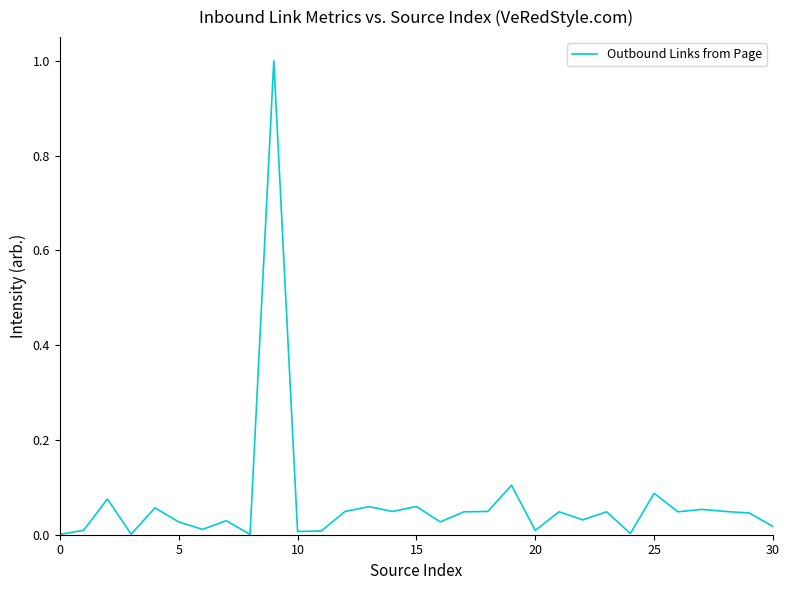

What is the difference between the maximum and minimum values?

1.0